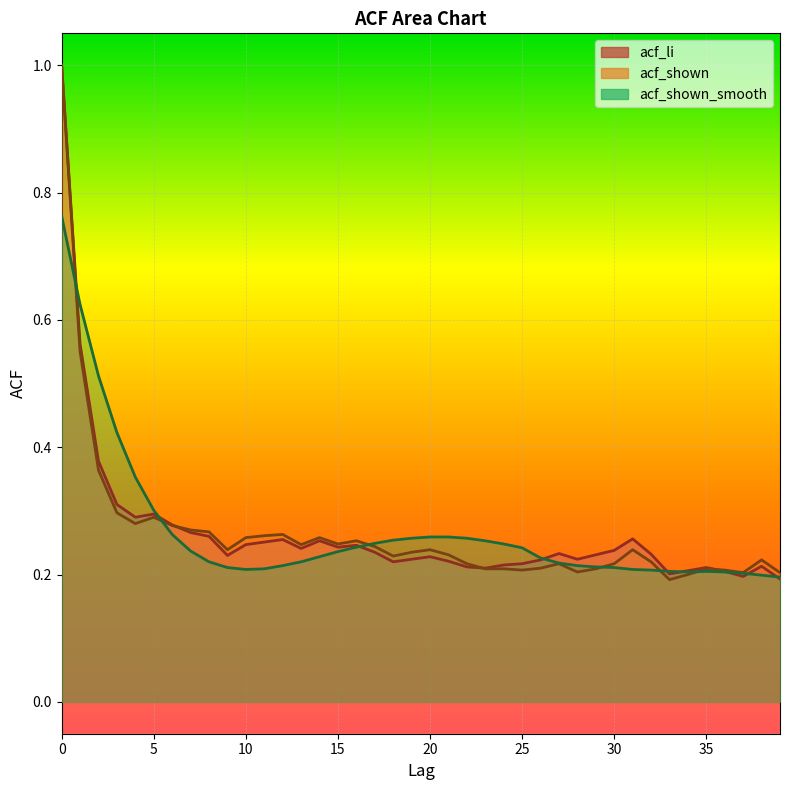

Which category has the lowest value in the acf_shown series?

33